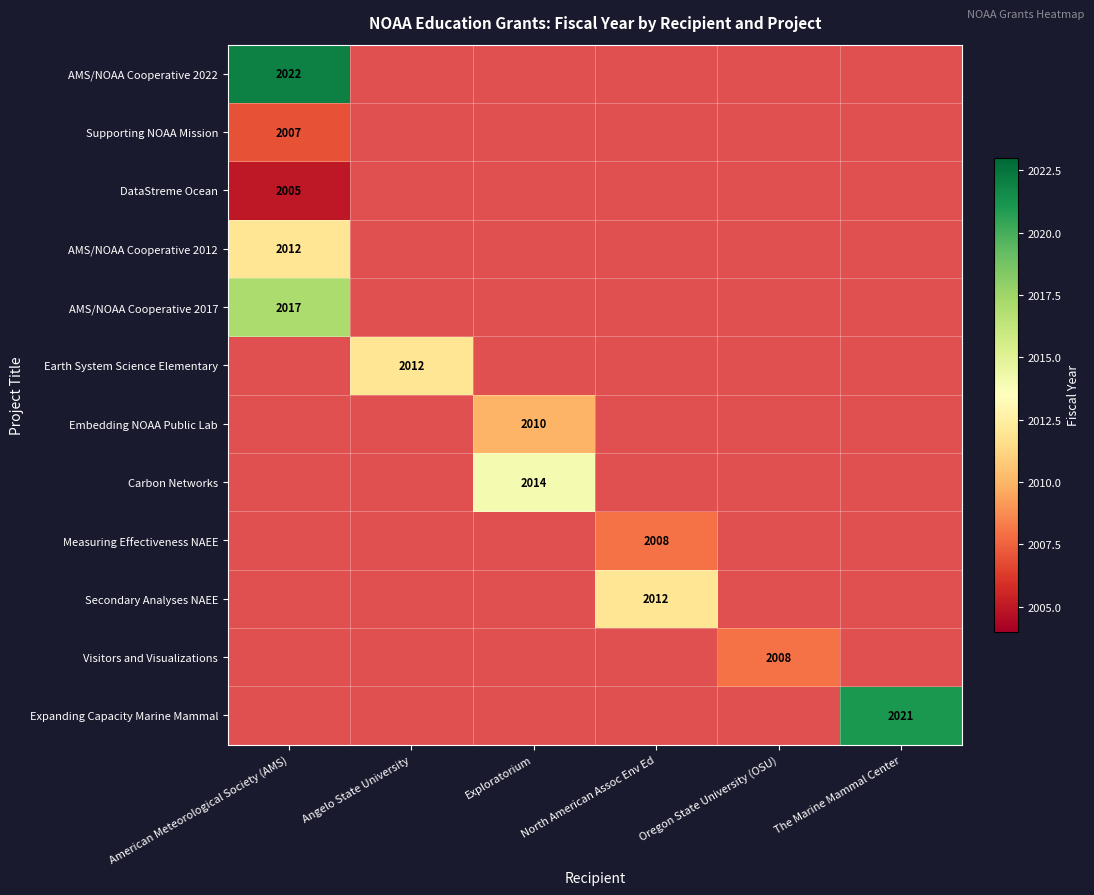

Which has a higher value, Oregon State University (OSU) or American Meteorological Society (AMS)?

American Meteorological Society (AMS)